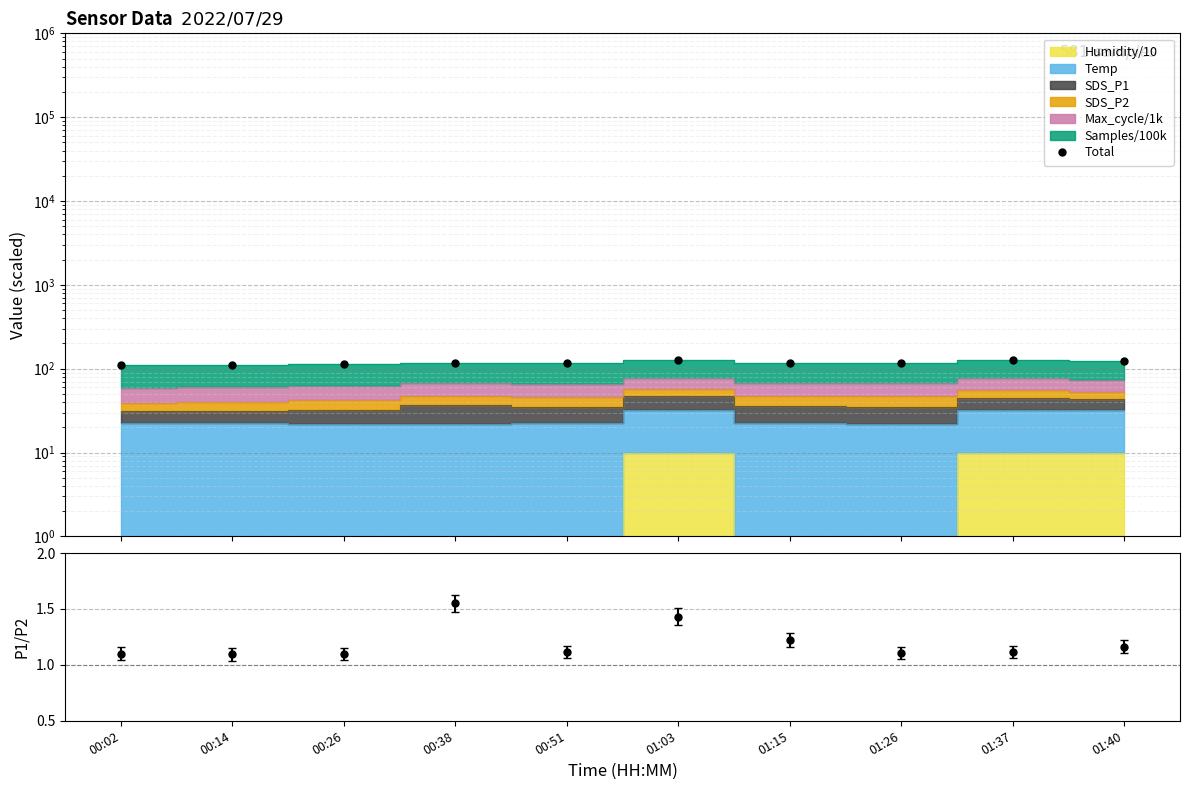

Rank the categories by value from lowest to highest.

00:02, 00:14, 00:26, 00:51, 01:26, 00:38, 01:15, 01:40, 01:37, 01:03